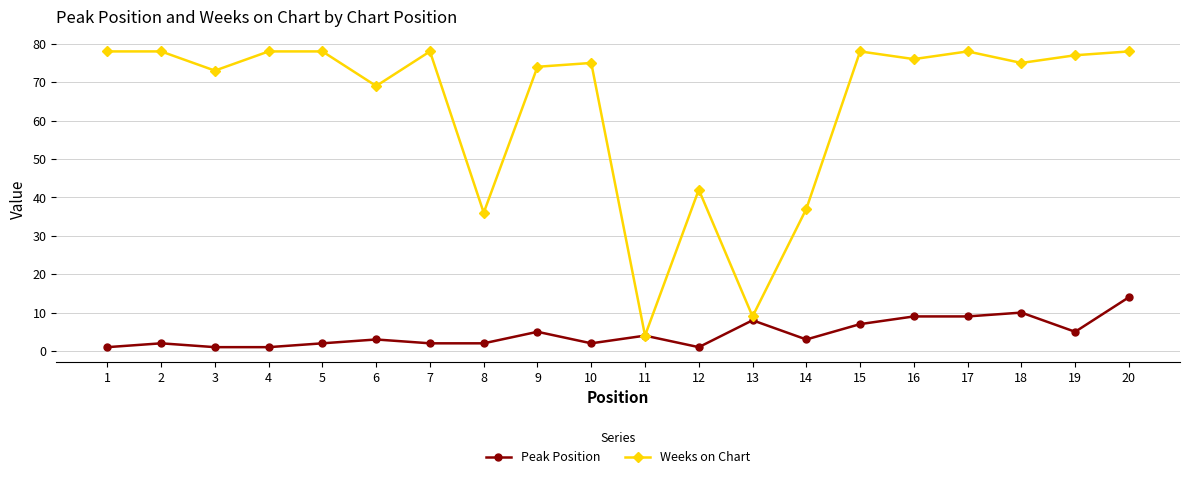

What is the value of the Weeks on Chart point at the 20th from the left?

78